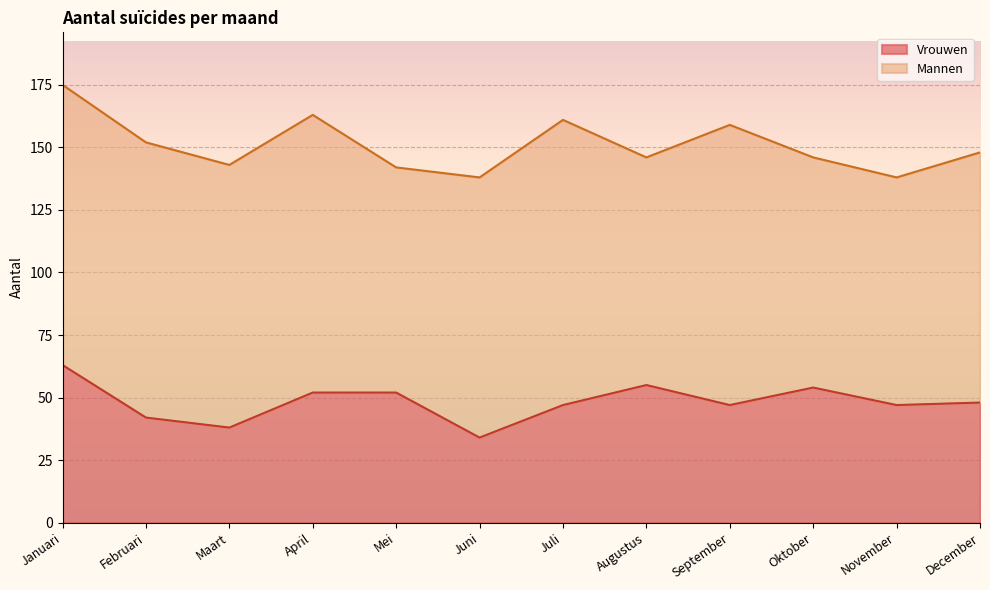

Rank the categories by value from lowest to highest.

Juni, Maart, Februari, Juli, September, November, December, April, Mei, Oktober, Augustus, Januari